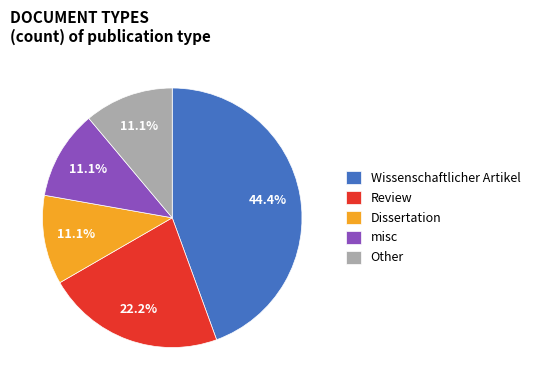

Is the sum of Dissertation and misc greater than half?

No